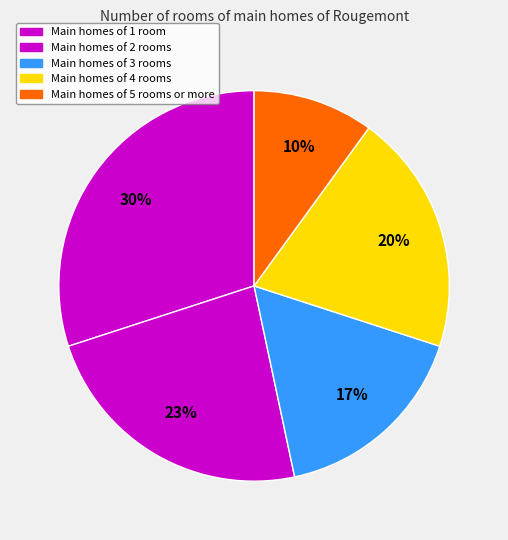

Is there a majority slice in this chart?

No